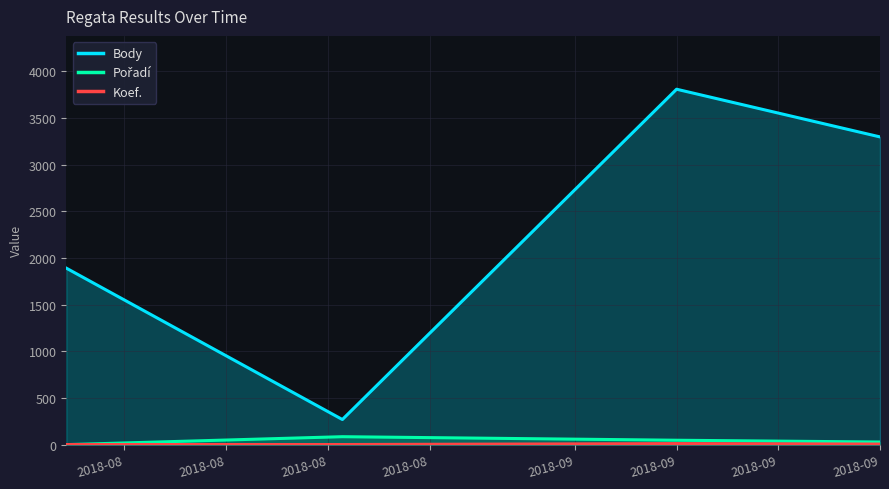

What is the difference between the maximum and second lowest values in the Pořadí series?

57